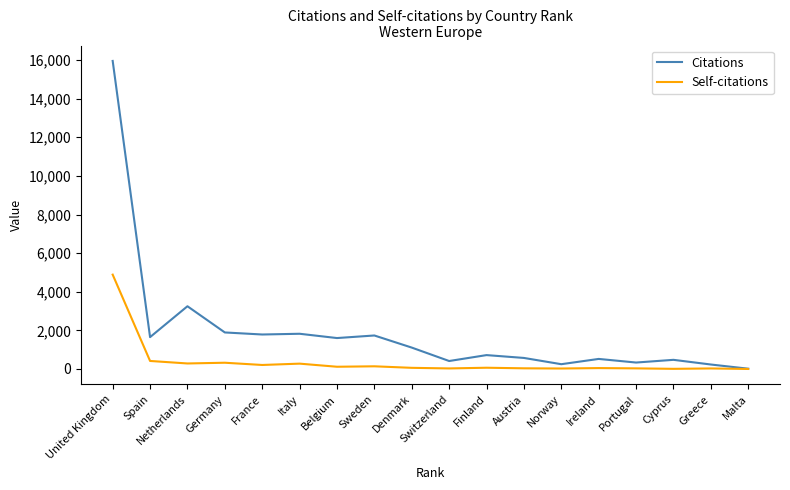

How many lines are shown in the chart?

2